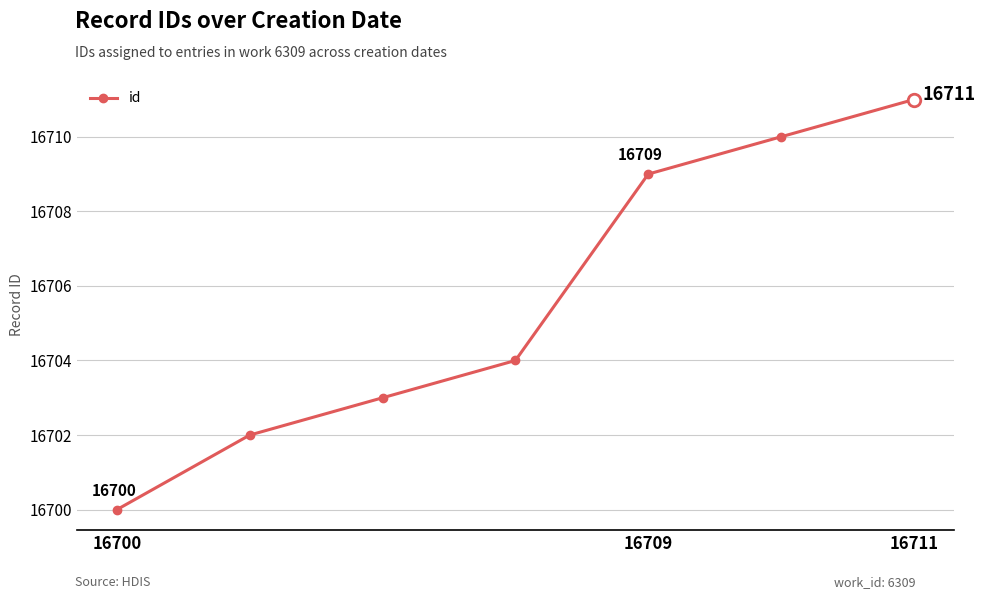

What is the difference between the maximum and minimum values?

11